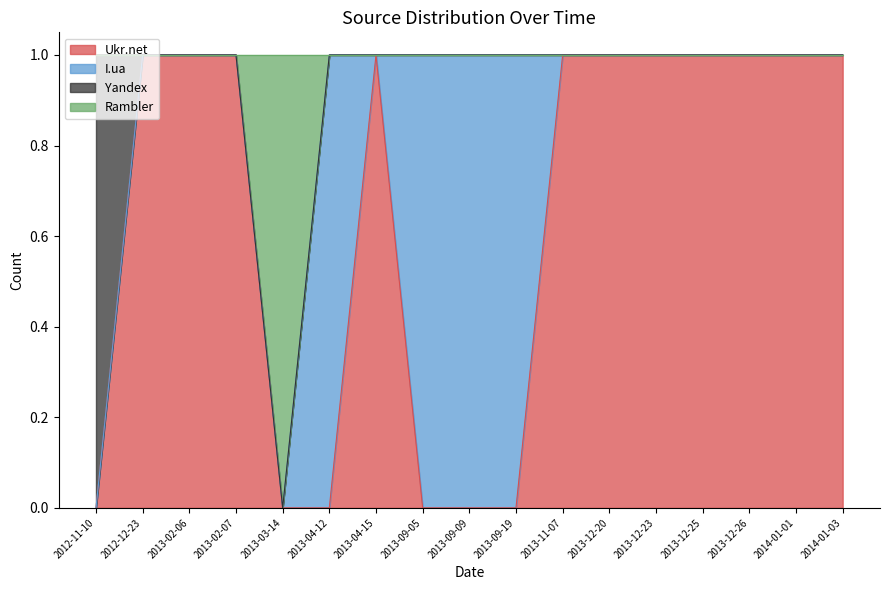

Rank the categories by Ukr.net value from lowest to highest.

2012-11-10, 2013-03-14, 2013-04-12, 2013-09-05, 2013-09-09, 2013-09-19, 2012-12-23, 2013-02-06, 2013-02-07, 2013-04-15, 2013-11-07, 2013-12-20, 2013-12-23, 2013-12-25, 2013-12-26, 2014-01-01, 2014-01-03